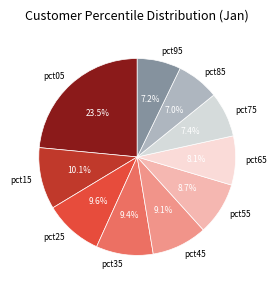

Which has a higher value, pct45 or pct95?

pct45